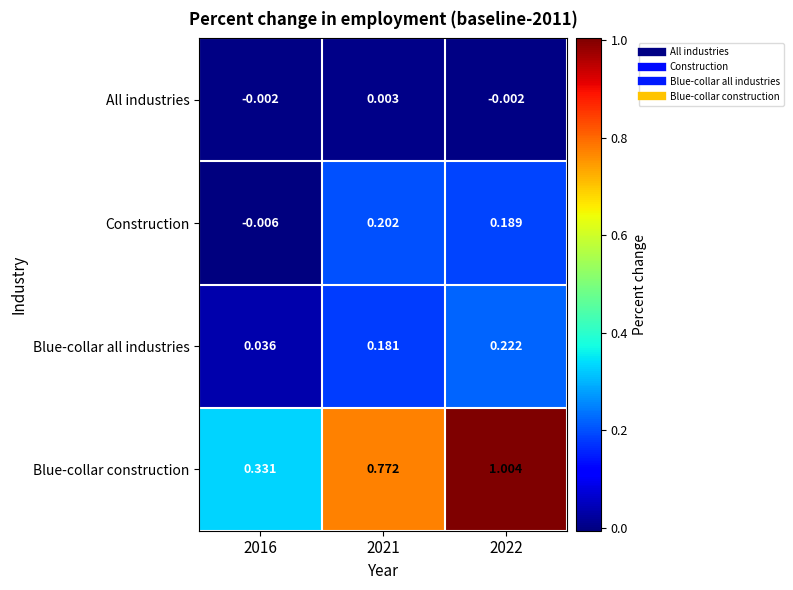

Which series has the largest total across all categories?

Blue-collar construction